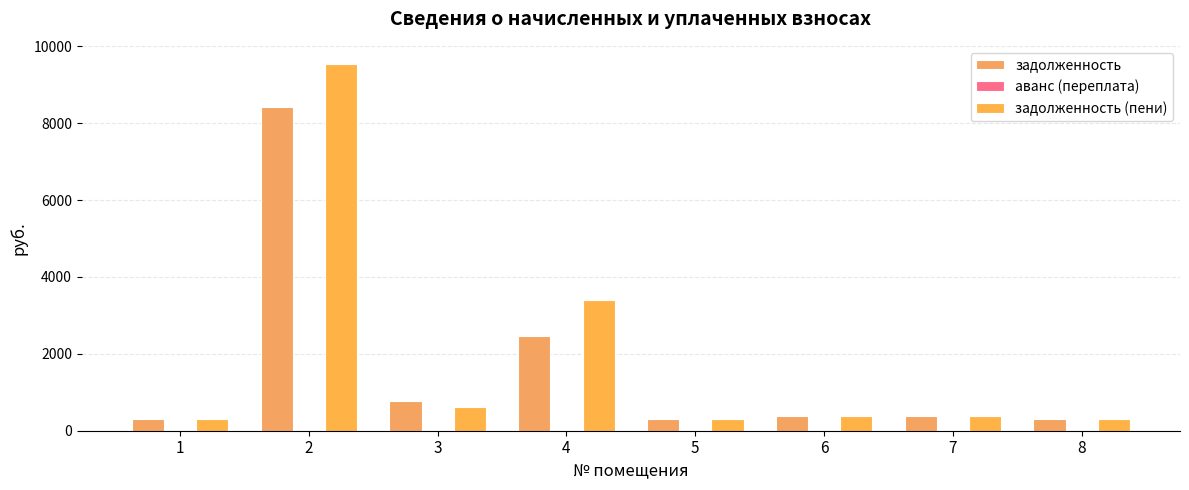

The задолженность (пени) series shows 241.5 at 7. True or false?

False